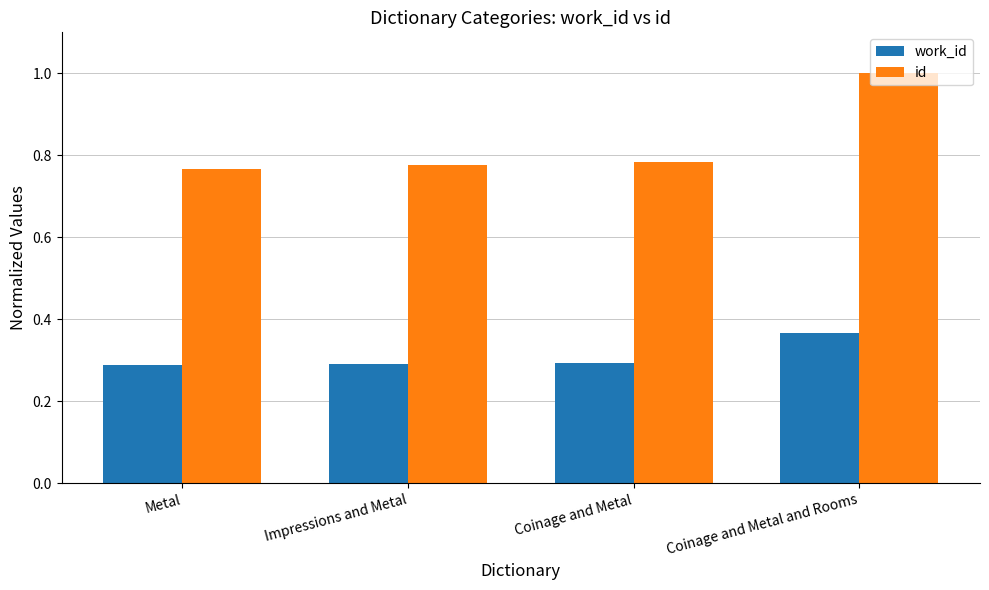

How many bars are there in total?

8